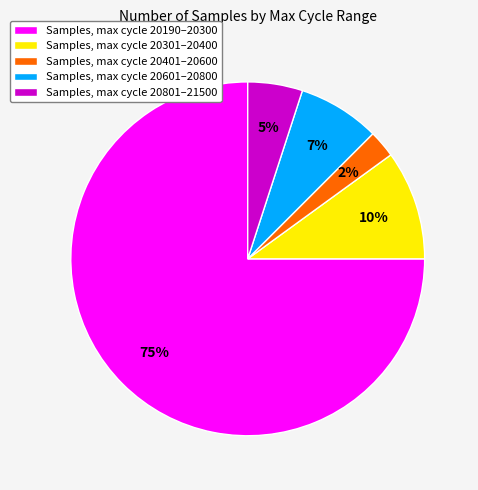

Rank the categories by value from lowest to highest.

Samples, max cycle 20401–20600, Samples, max cycle 20801–21500, Samples, max cycle 20601–20800, Samples, max cycle 20301–20400, Samples, max cycle 20190–20300